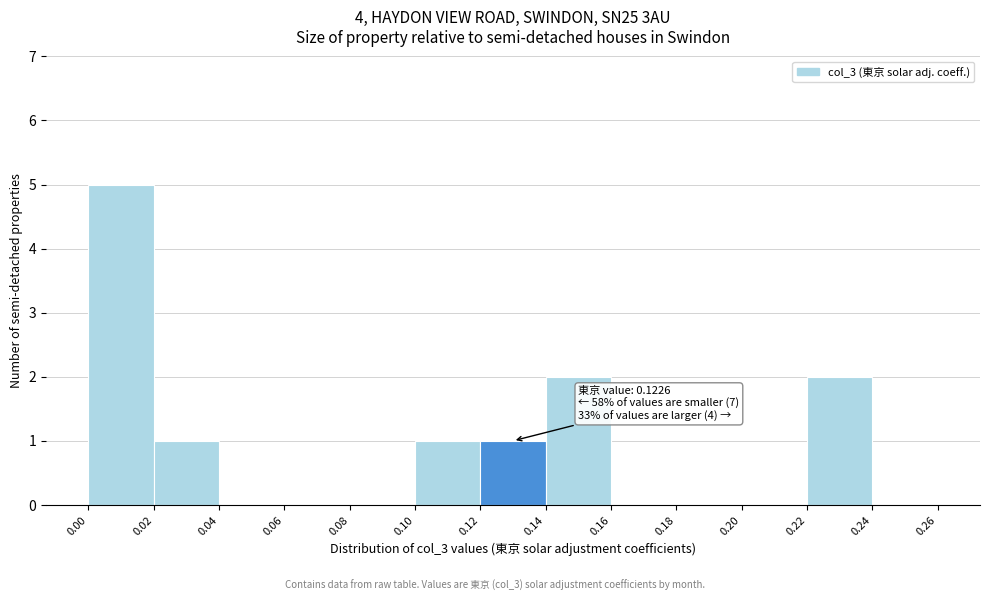

Over which range of the x-axis is the bar tallest?

0.00 to 0.02